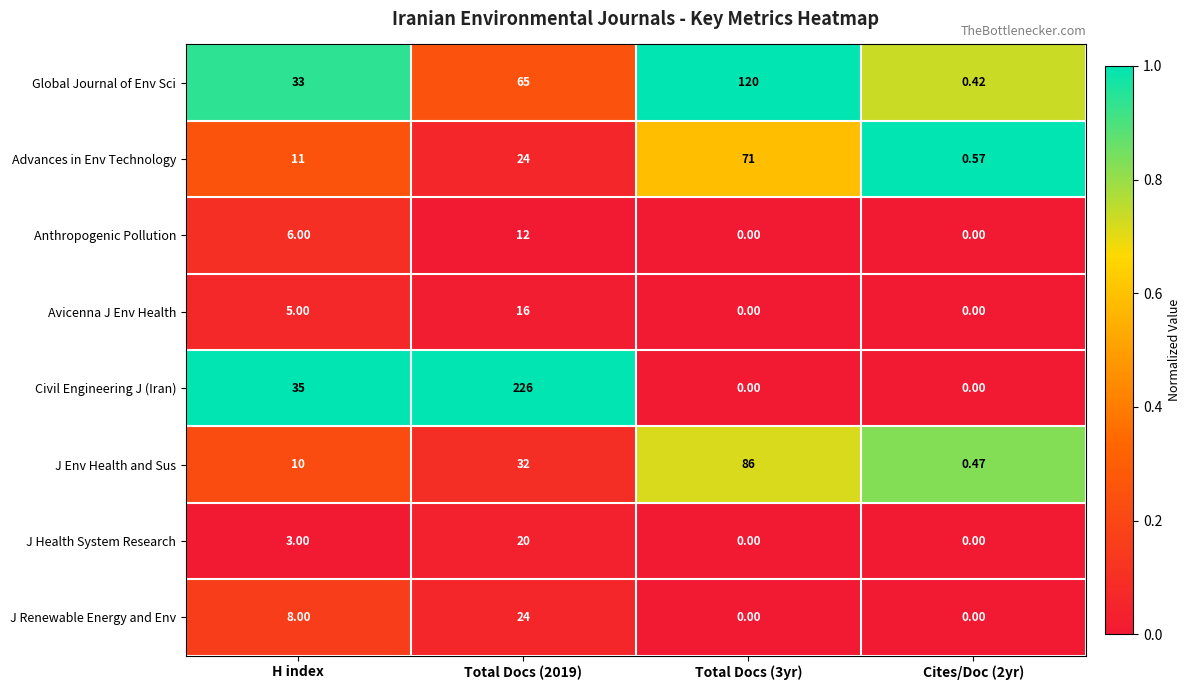

At H index, list the series in order from smallest to largest.

J Health System Research, Avicenna J Env Health, Anthropogenic Pollution, J Renewable Energy and Env, J Env Health and Sus, Advances in Env Technology, Global Journal of Env Sci, Civil Engineering J (Iran)